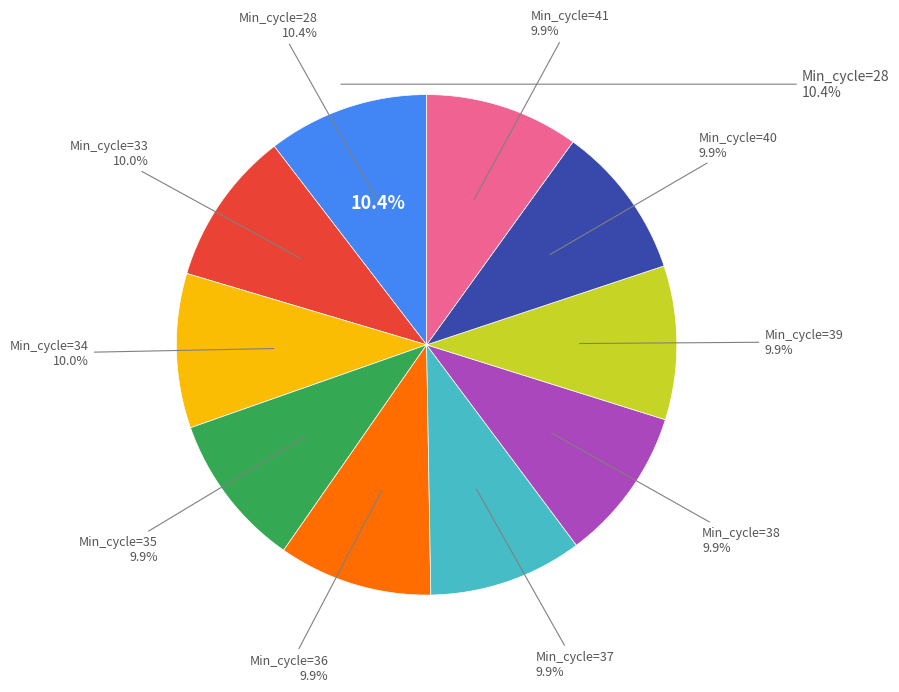

To the nearest percent, what is the combined percentage of 28 and 39?

20%